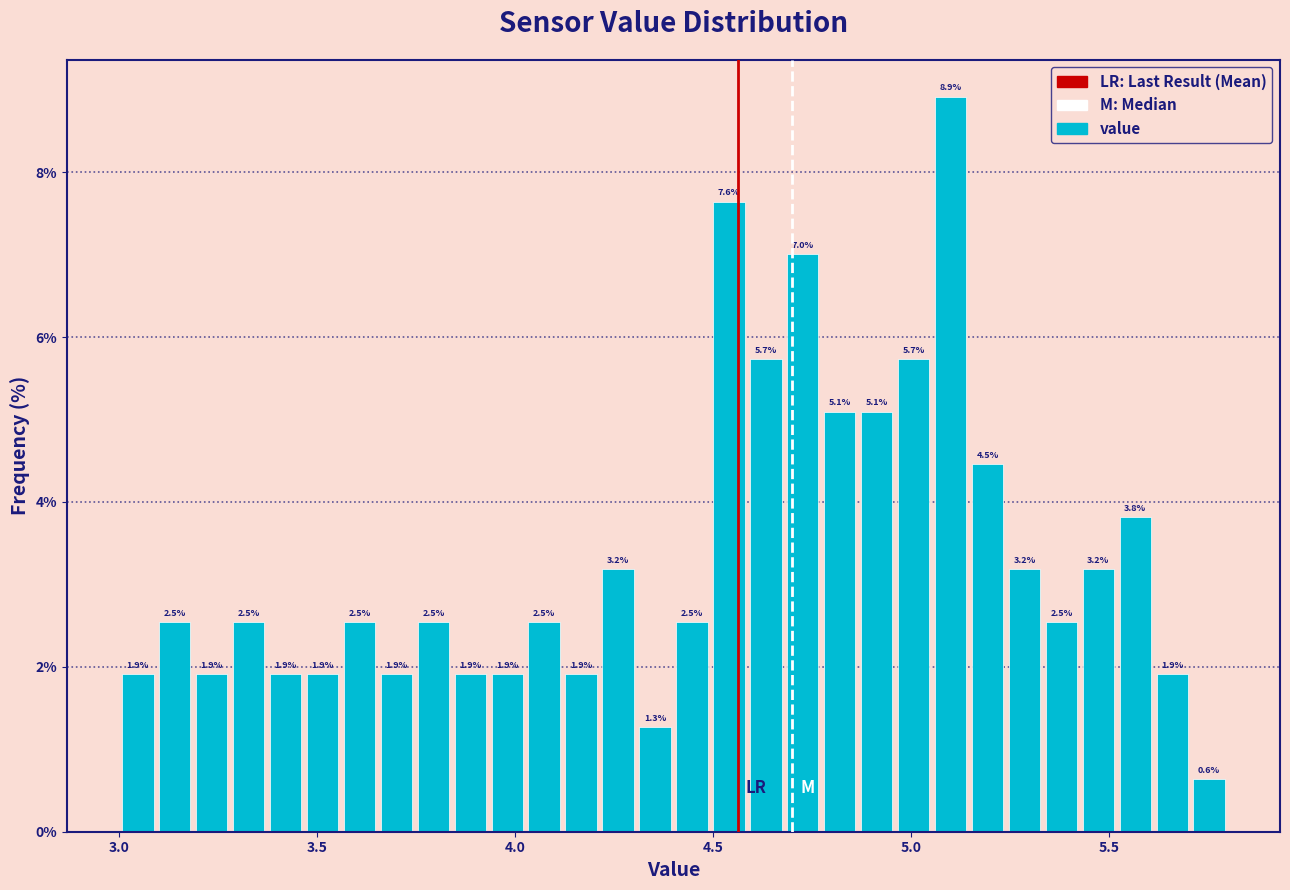

Around what value on the x-axis is the tallest bar? Give the approximate position of its centre, as read against the axis.

5.10